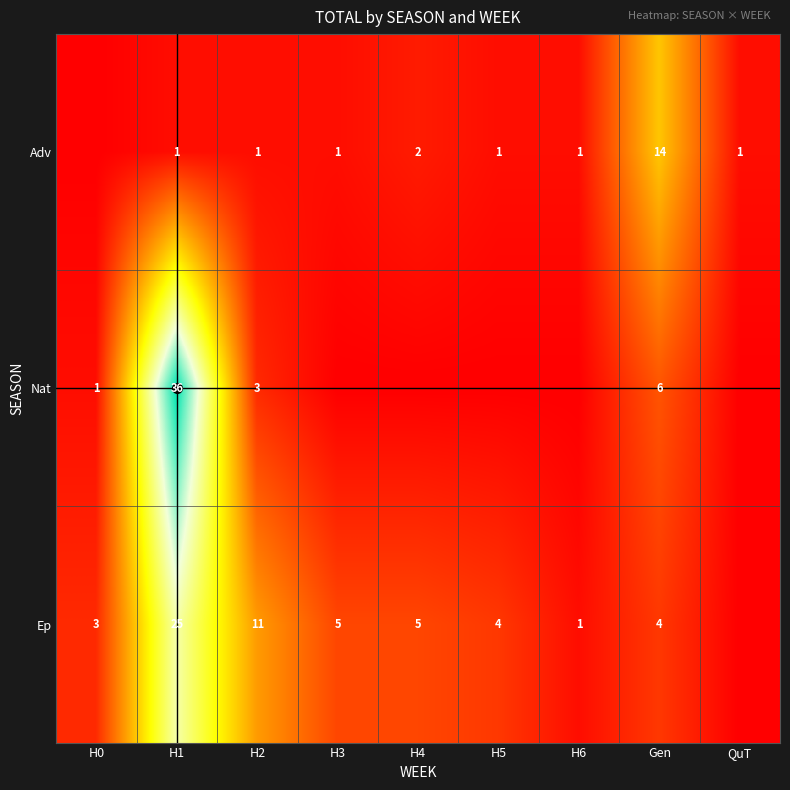

At H5, list the series in order from largest to smallest.

Ep, Adv, Nat